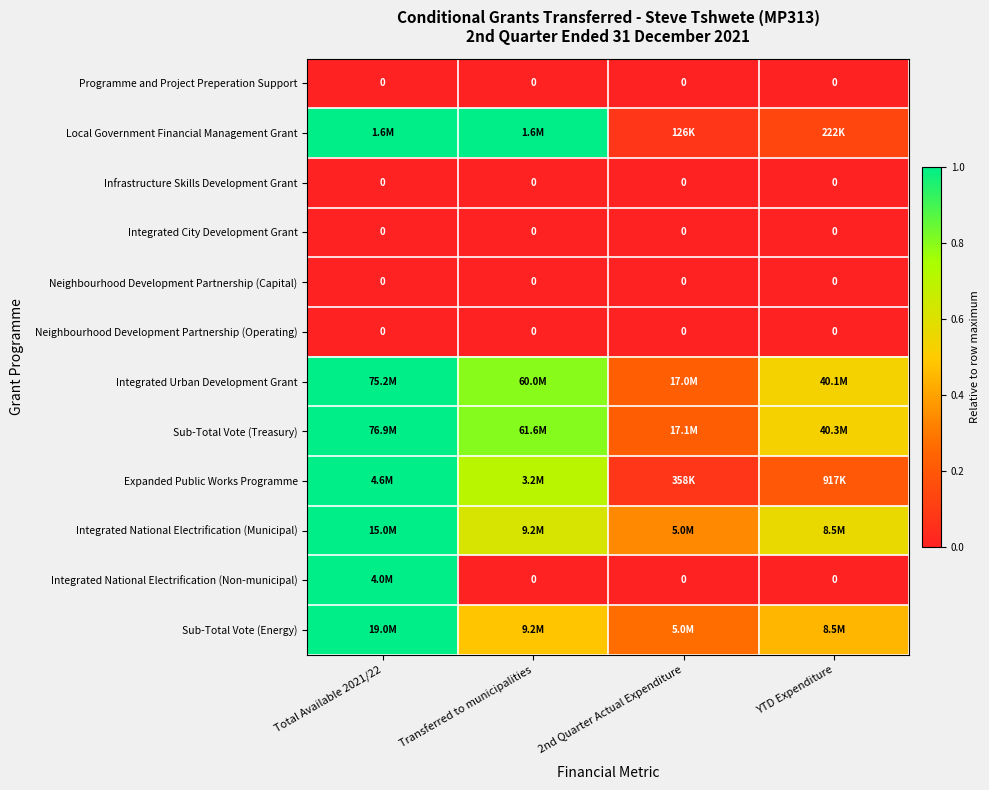

What is the difference between the second highest and minimum values in the Sub-Total Vote (Energy) series?

0.2